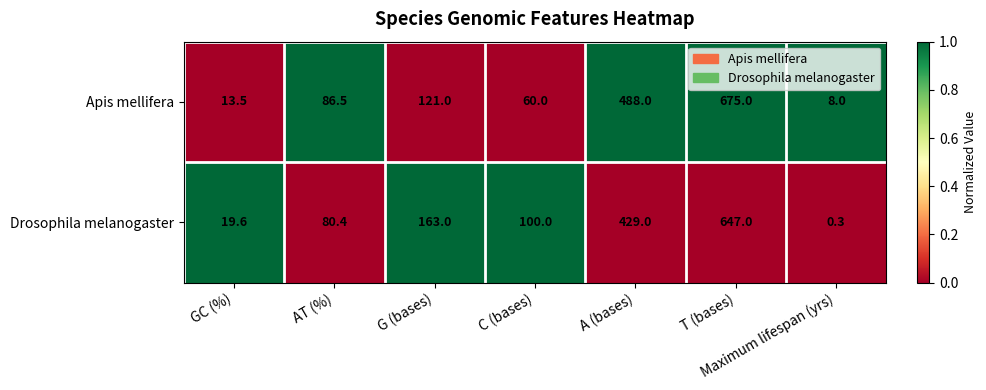

List the labels in order of Drosophila melanogaster value, largest first.

T (bases), A (bases), G (bases), C (bases), AT (%), GC (%), Maximum lifespan (yrs)